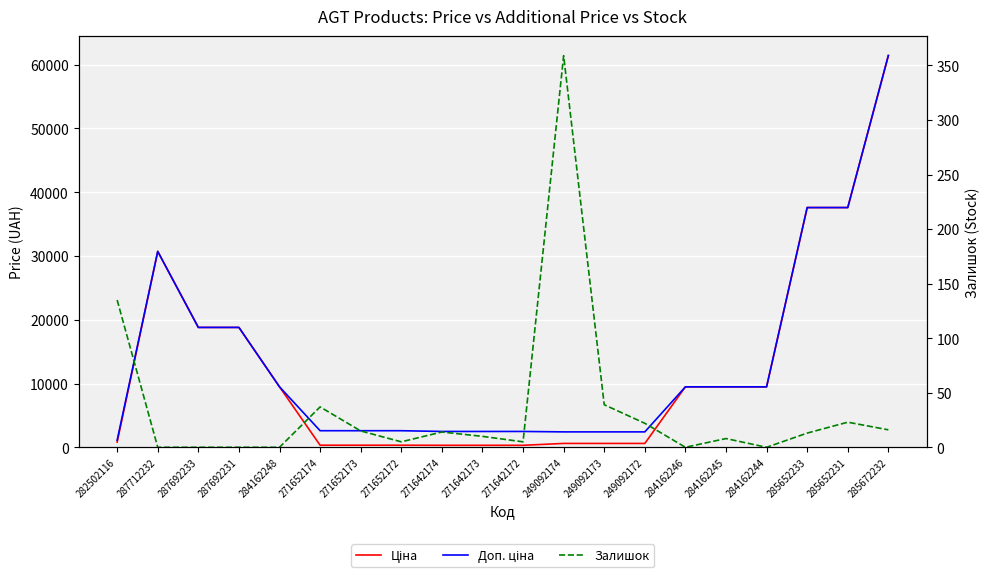

How many distinct data groups are displayed?

3